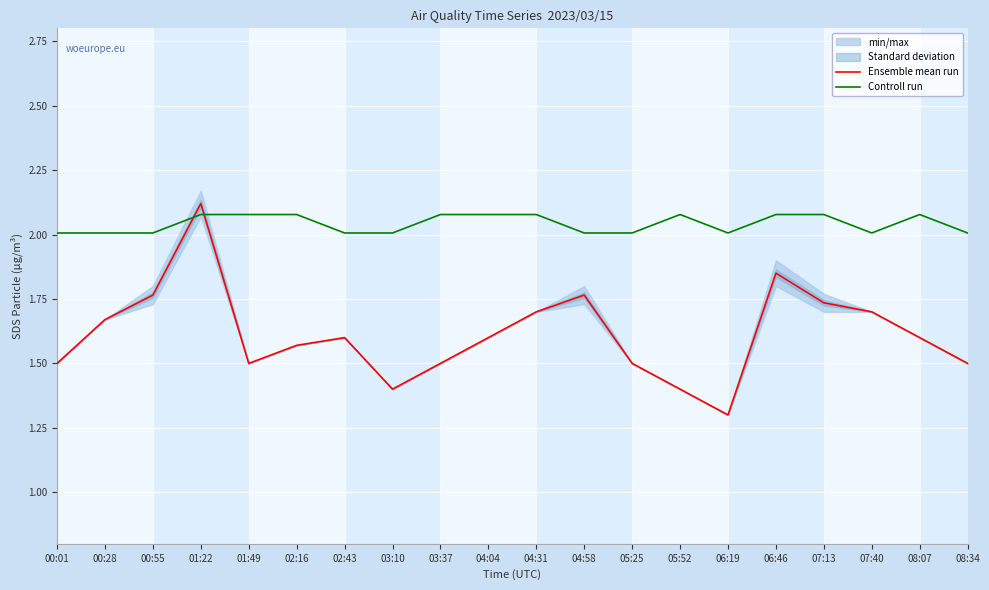

After their last crossing, which series has the higher values: Ensemble mean run or Controll run?

Controll run